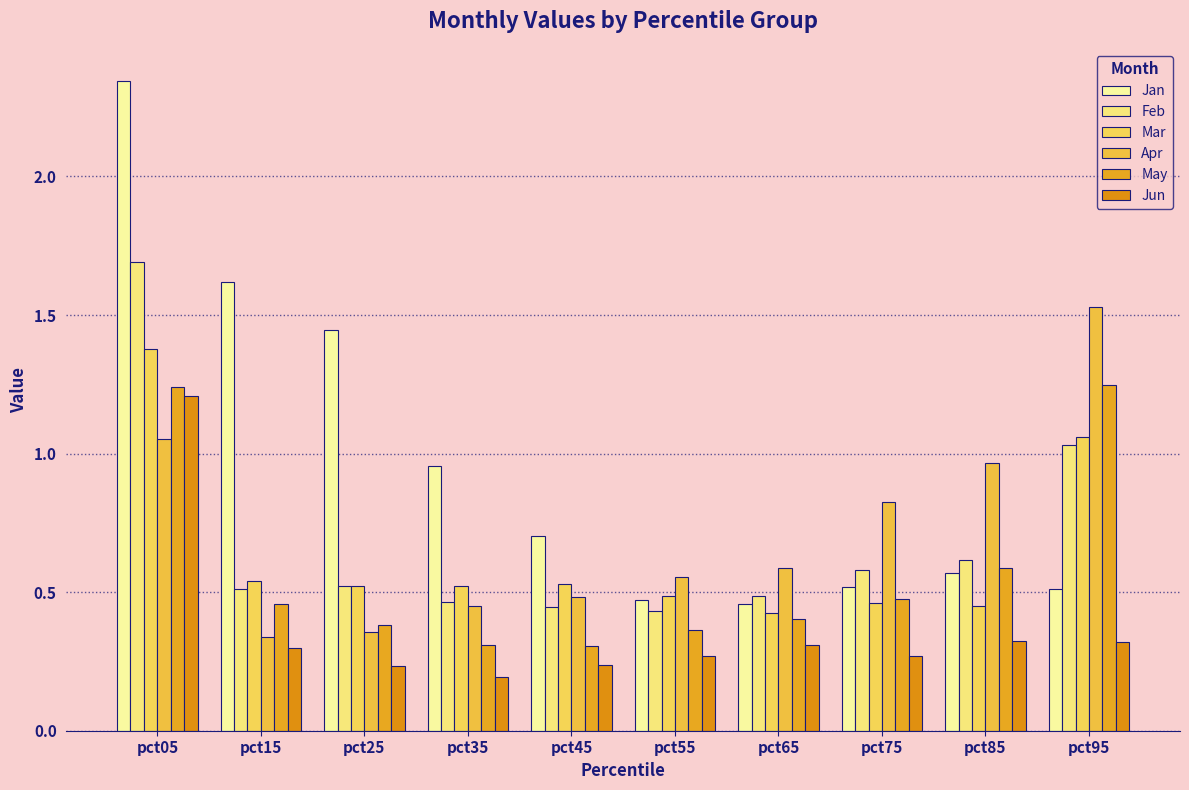

Which series changed the most between pct35 and pct95?

Apr